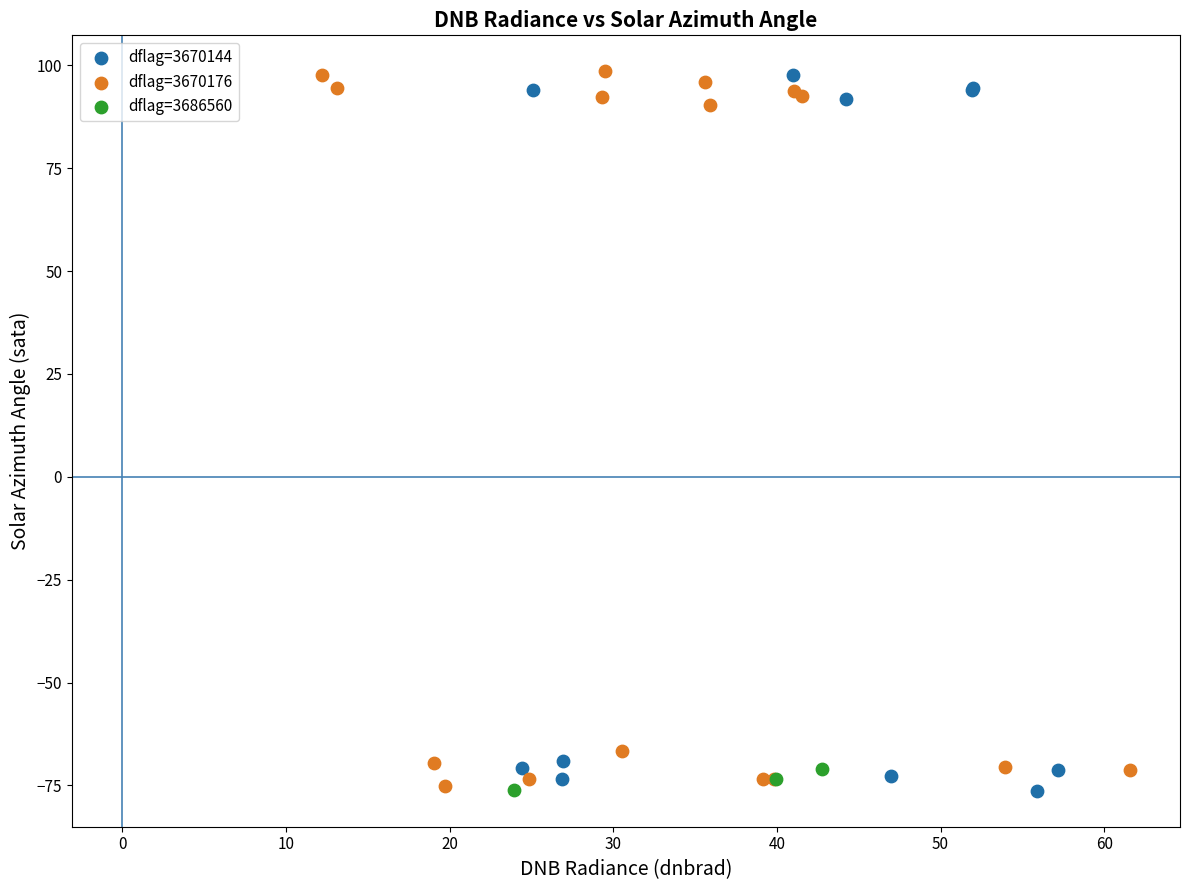

What are all the series names shown in the legend?

dflag=3670144, dflag=3670176, dflag=3686560